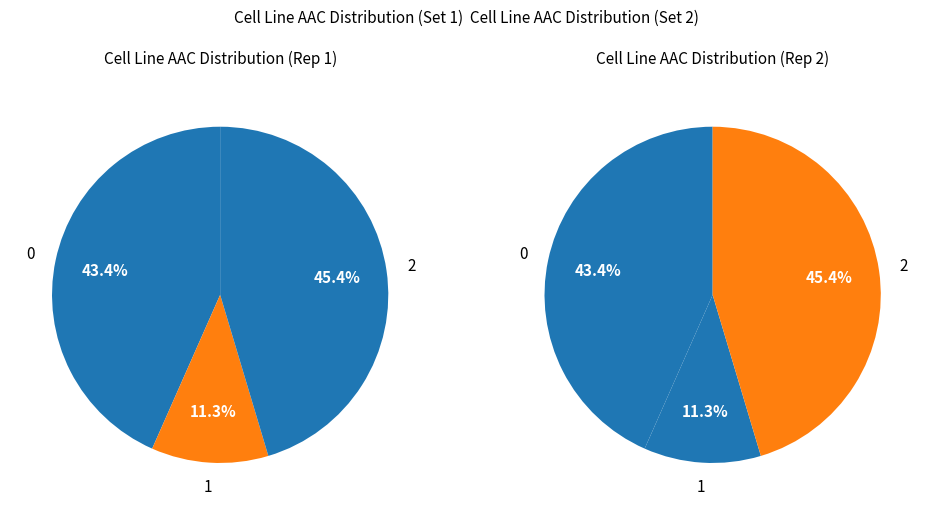

To the nearest percent, what percentage of the pie is CTRPv2?

45%